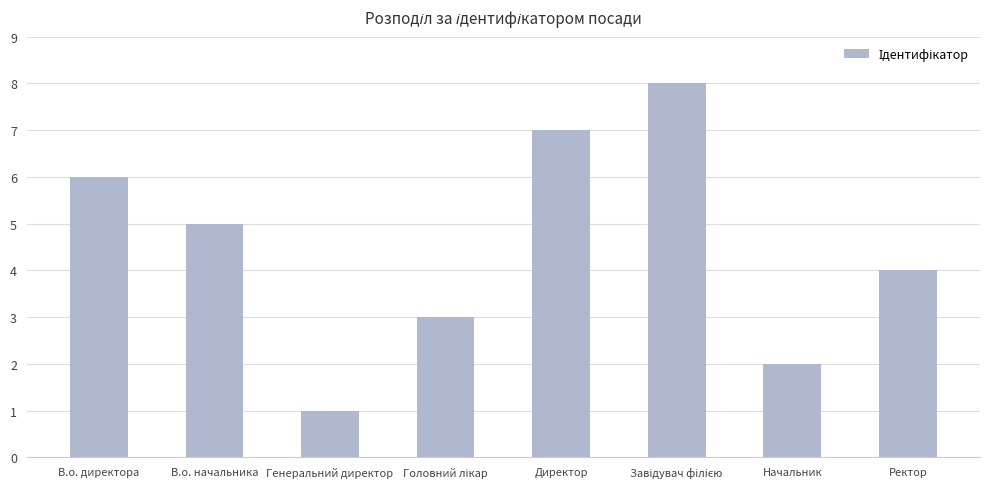

Read the value at Директор.

7